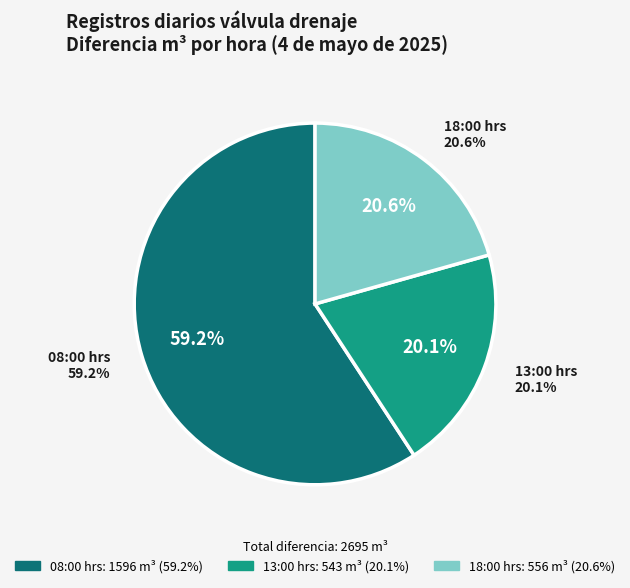

What percentage is the 13:00 hrs slice, to the nearest percent?

20%